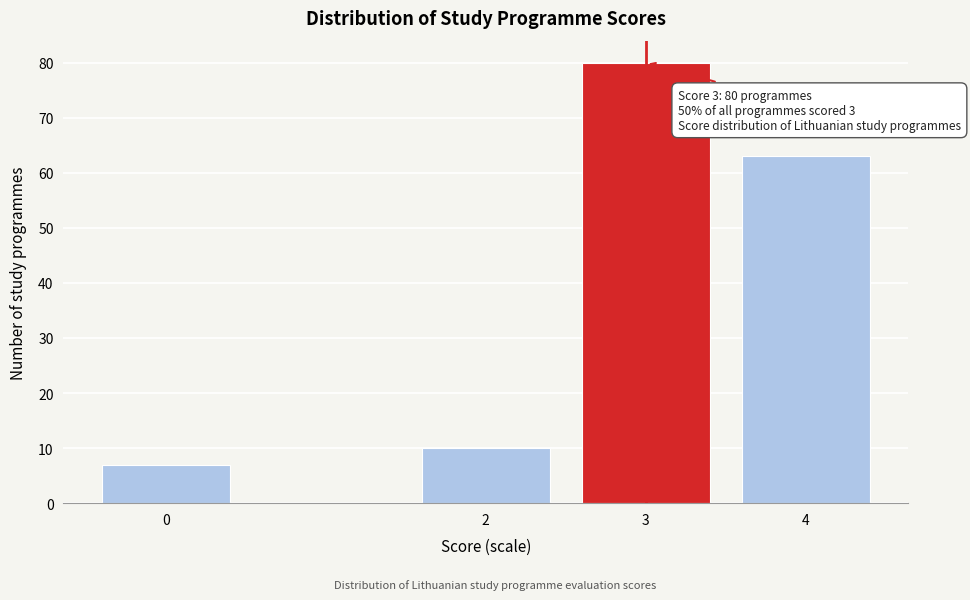

Reading left to right, list all the values displayed in this chart.

0=7	2=10	3=80	4=63